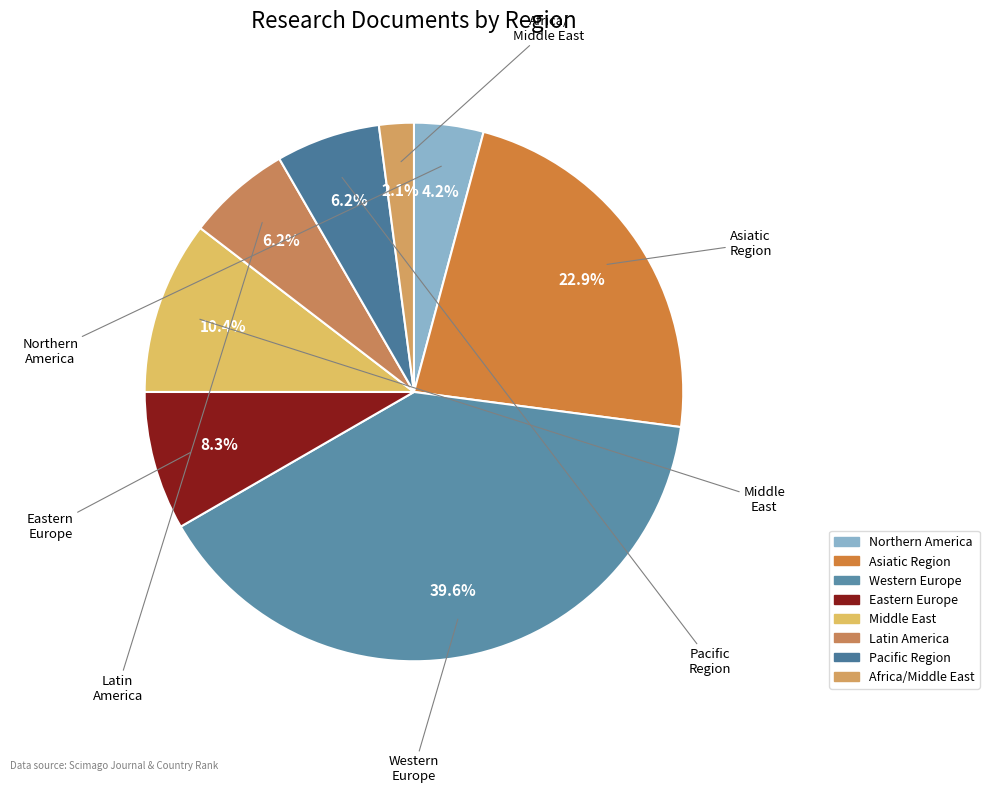

Do Africa/Middle East and Western Europe together represent more than half of the pie?

No